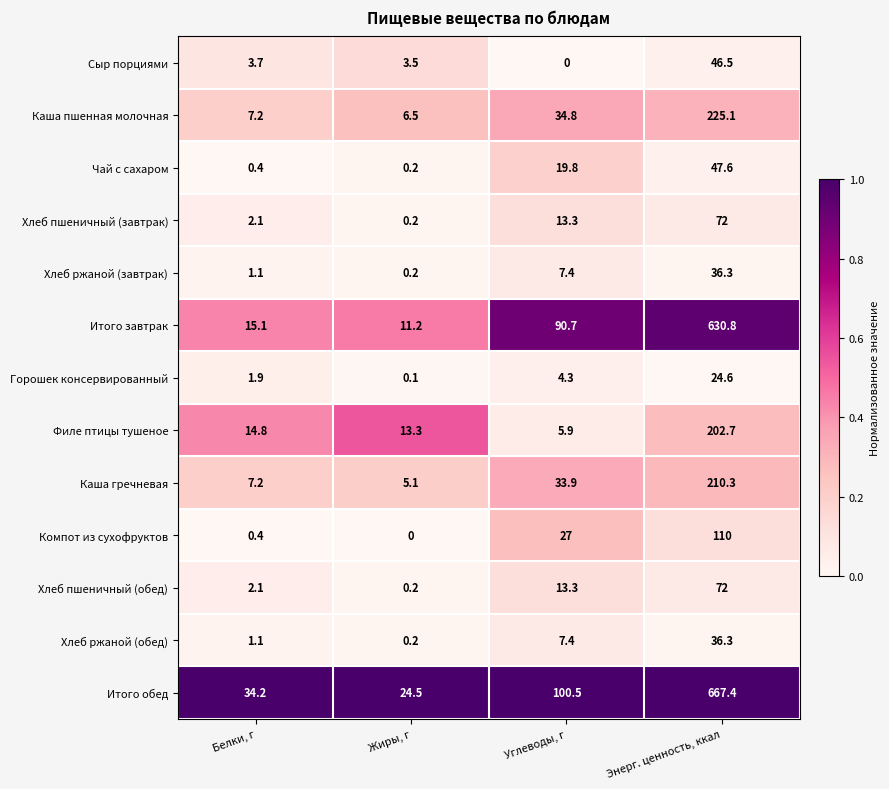

Which series has the largest total across all categories?

Итого обед